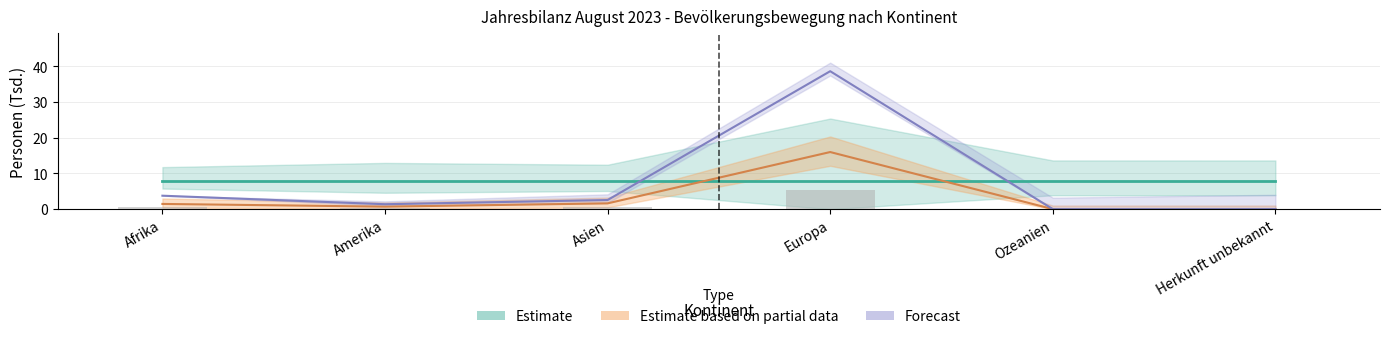

What is the highest value of the Bestand Ende Monat series?

38.6